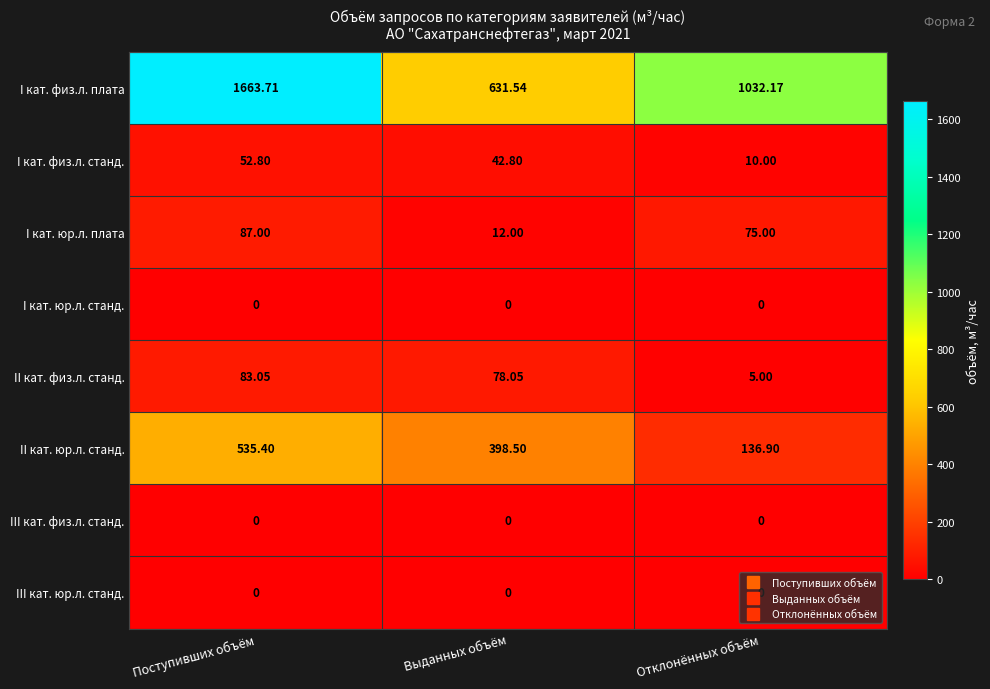

How many series are shown in this chart?

8